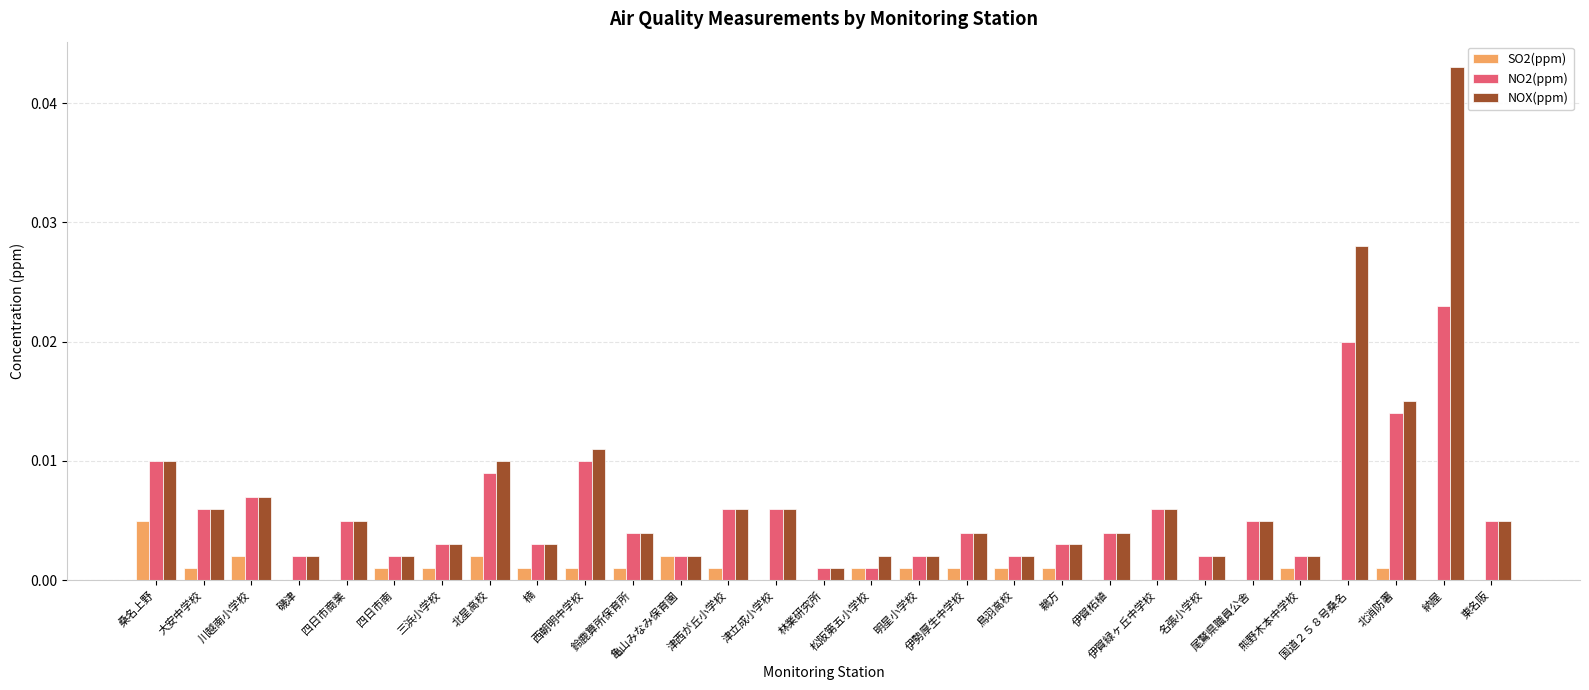

Reading left to right, what are all the values shown in this chart?

SO2(ppm): 0.0	0.0	0.0	0.0	0.0	0.0	0.0	0.0	0.0	0.0	0.0	0.0	0.0	0.0	0.0	0.0	0.0	0.0	0.0	0.0	0.0	0.0	0.0	0.0	0.0	0.0	0.0	0.0	0.0
NO2(ppm): 0.0	0.0	0.0	0.0	0.0	0.0	0.0	0.0	0.0	0.0	0.0	0.0	0.0	0.0	0.0	0.0	0.0	0.0	0.0	0.0	0.0	0.0	0.0	0.0	0.0	0.0	0.0	0.0	0.0
NOX(ppm): 0.0	0.0	0.0	0.0	0.0	0.0	0.0	0.0	0.0	0.0	0.0	0.0	0.0	0.0	0.0	0.0	0.0	0.0	0.0	0.0	0.0	0.0	0.0	0.0	0.0	0.0	0.0	0.0	0.0